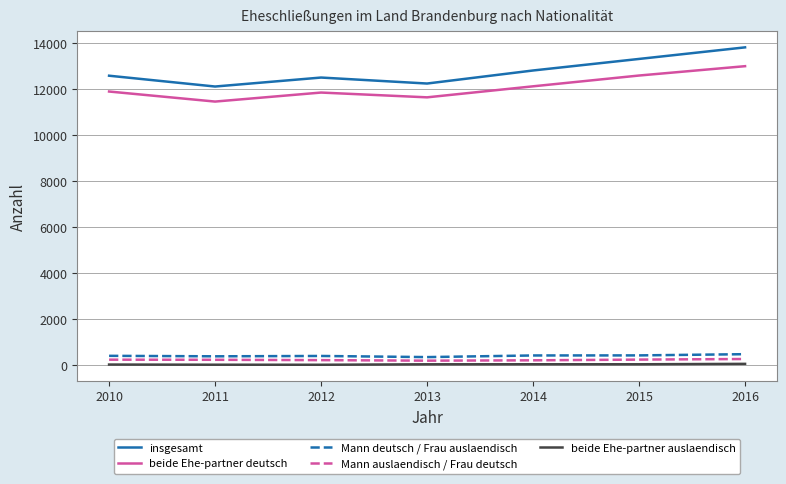

True or false: beide Ehe-partner auslaendisch and Mann deutsch / Frau auslaendisch intersect in this chart.

False